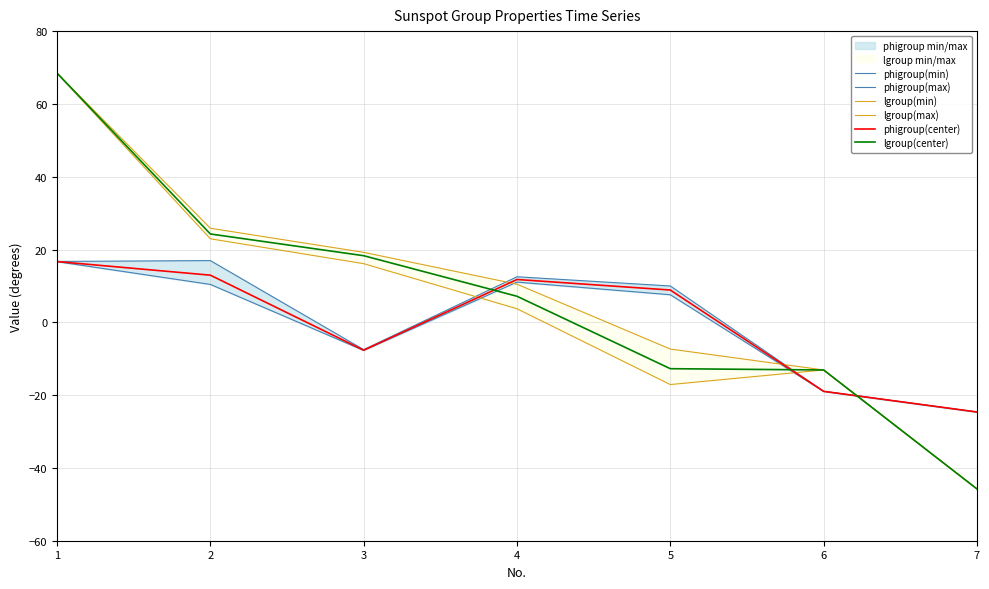

The value of lgroup(center) at 7 is -63.2. True or false?

False